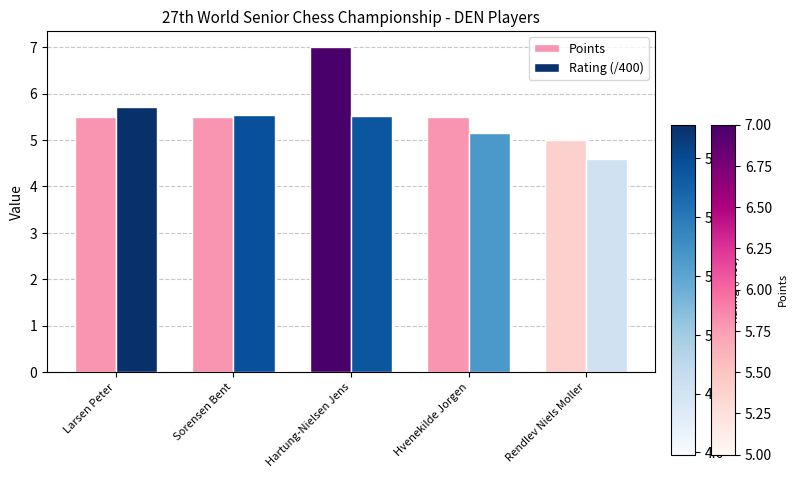

Which series changed the most between Larsen Peter and Rendlev Niels Moller?

Rating (/400)